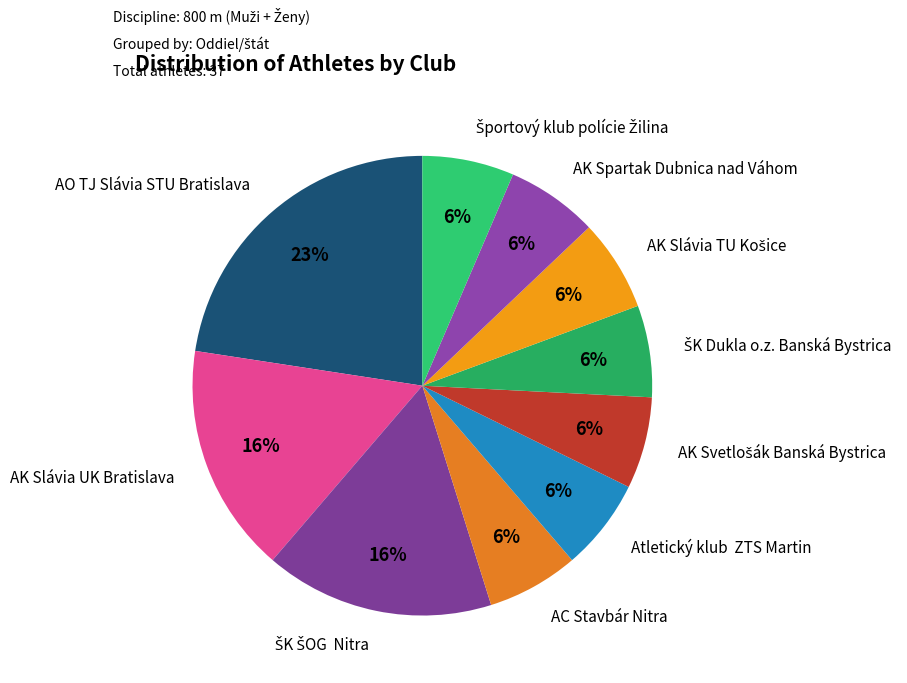

What is the largest slice in the pie chart?

AO TJ Slávia STU Bratislava